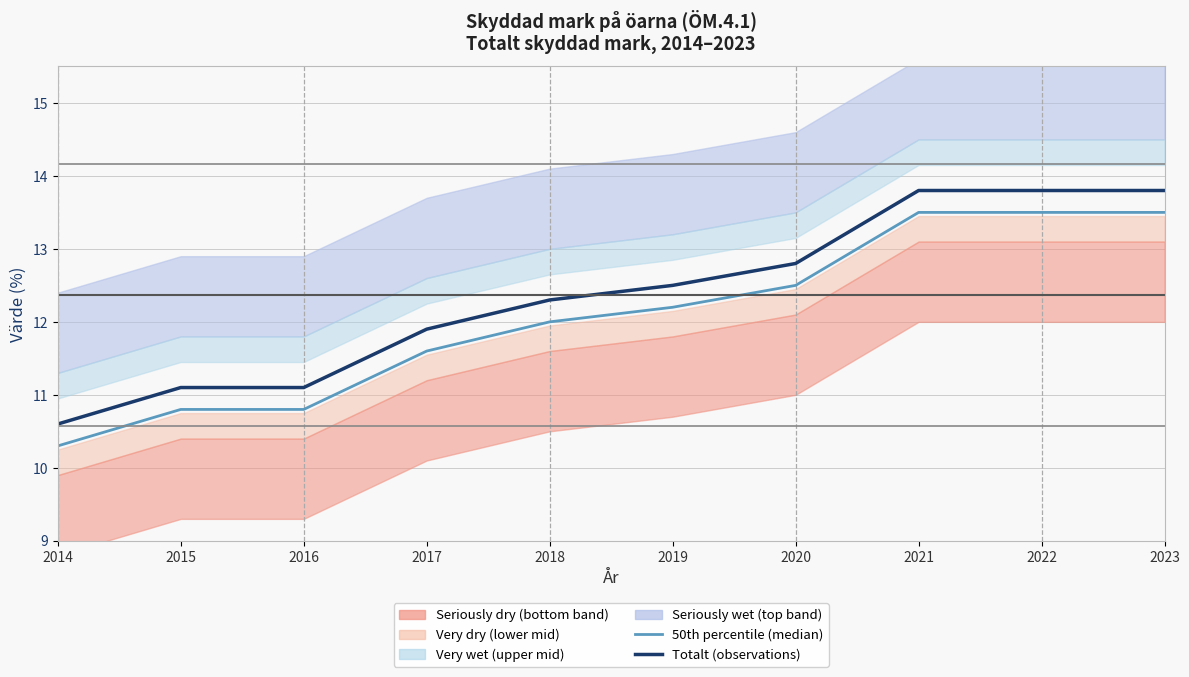

Which series changed the most between 2015 and 2022?

50th percentile (median)